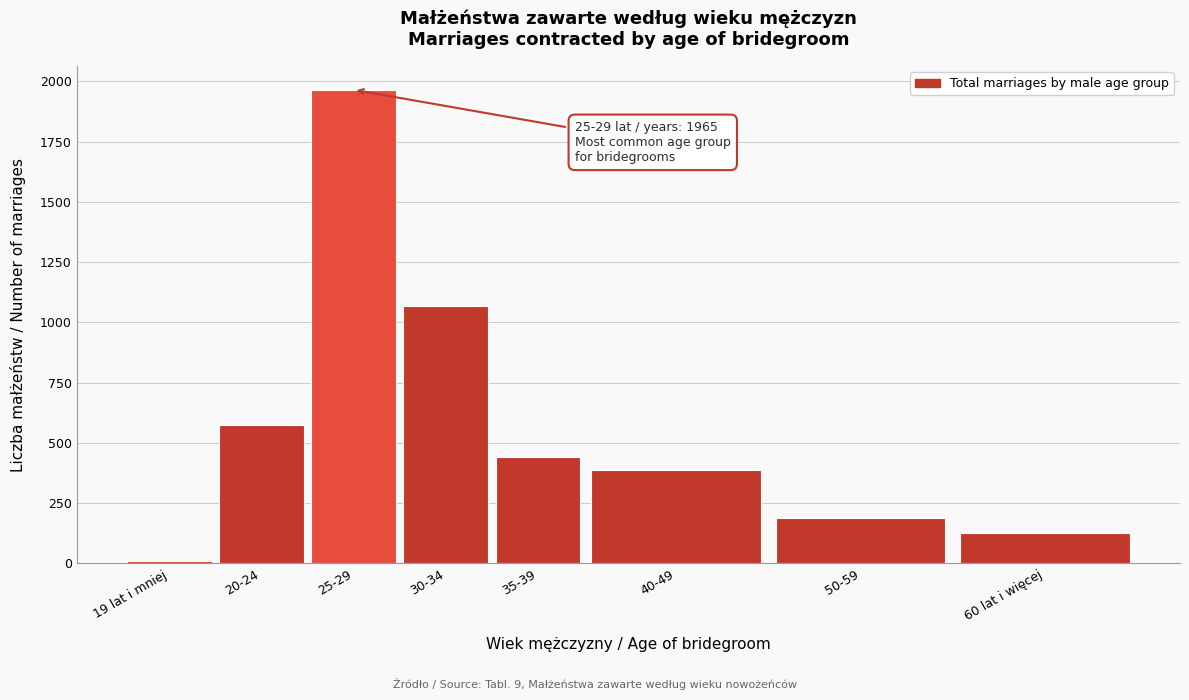

Reading left to right, what are all the values shown in this chart?

11	574	1965	1066	443	387	188	126